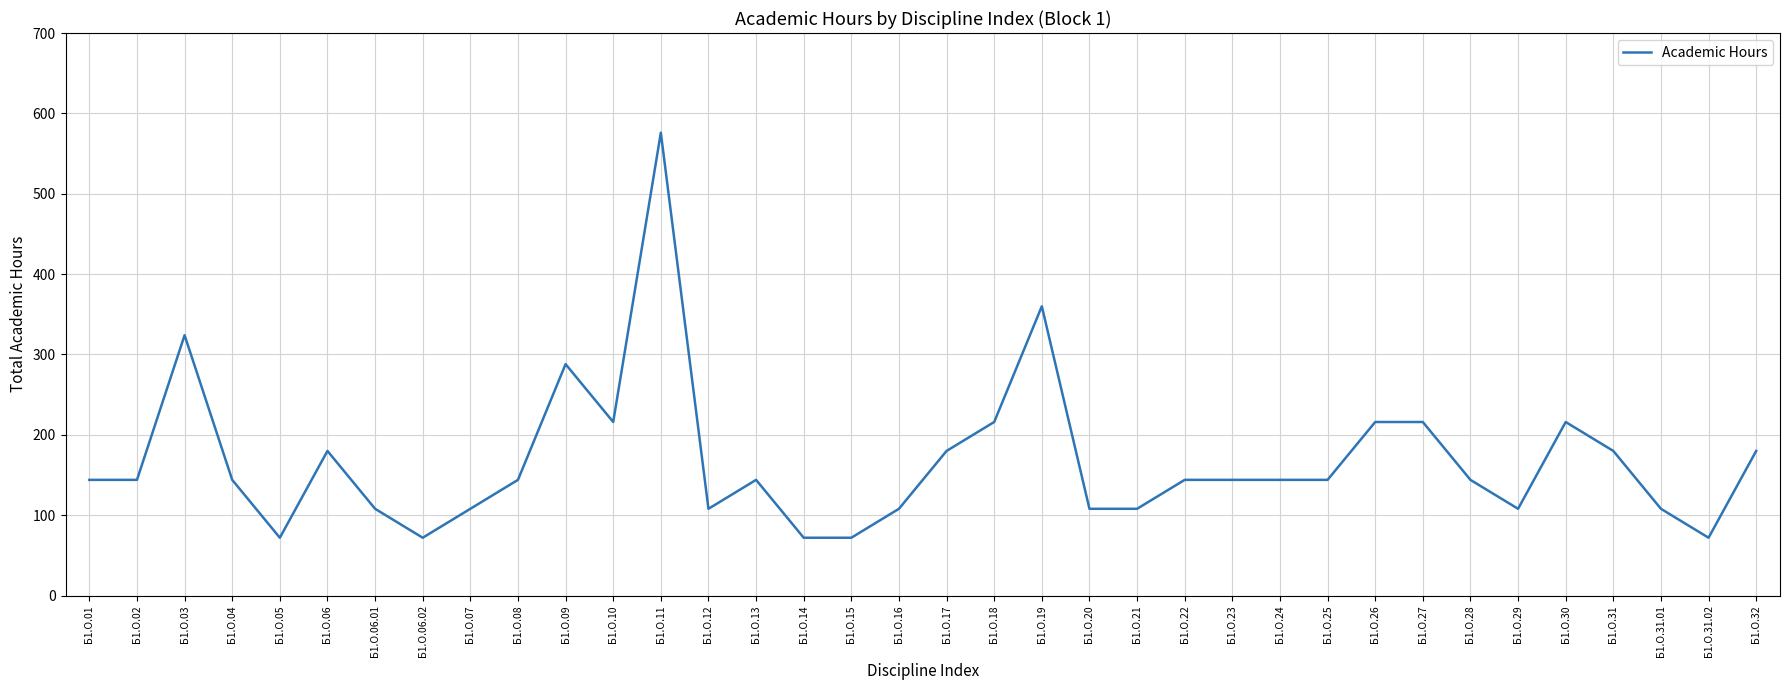

What is the difference between the values at Б1.О.29 and Б1.О.22?

36